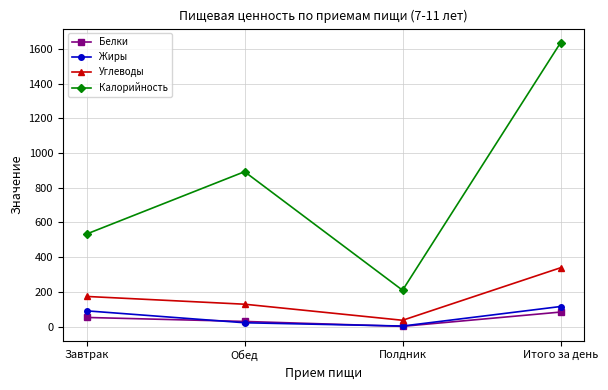

What is the minimum value for Калорийность?

209.4